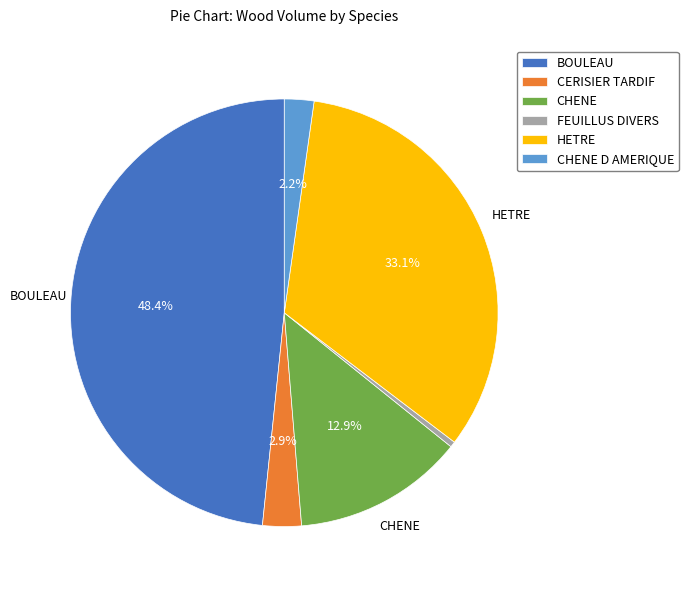

Is there a majority slice in this chart?

No